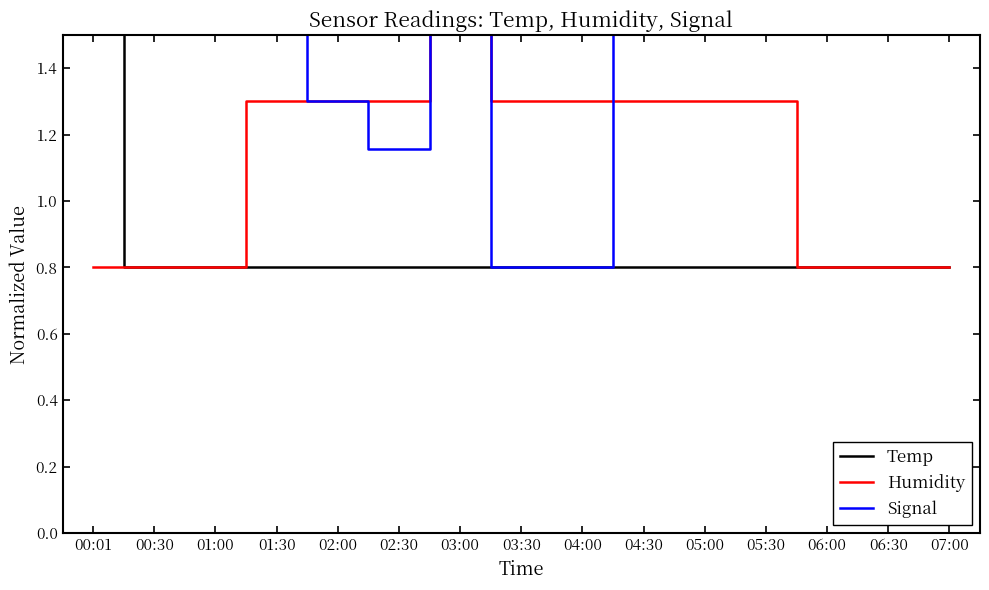

At which category does Signal reach its first local valley?

02:30